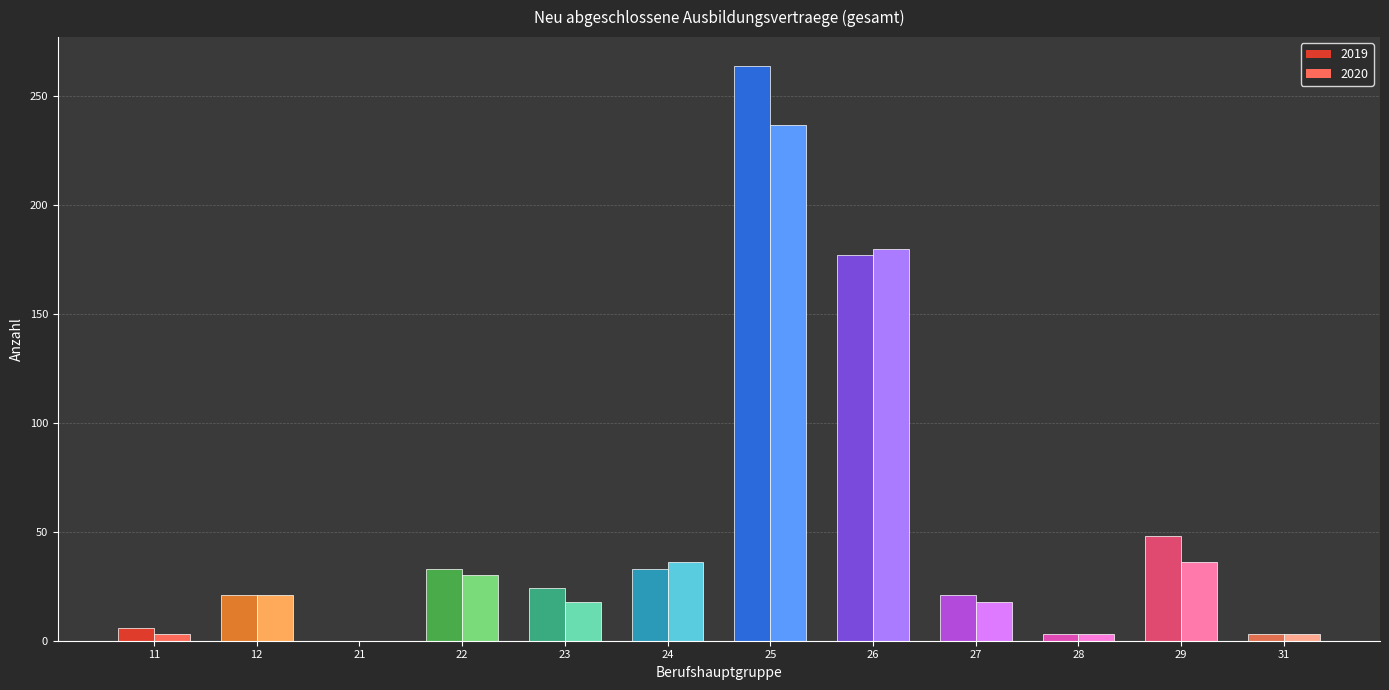

Between 28 and 31, which is larger?

28